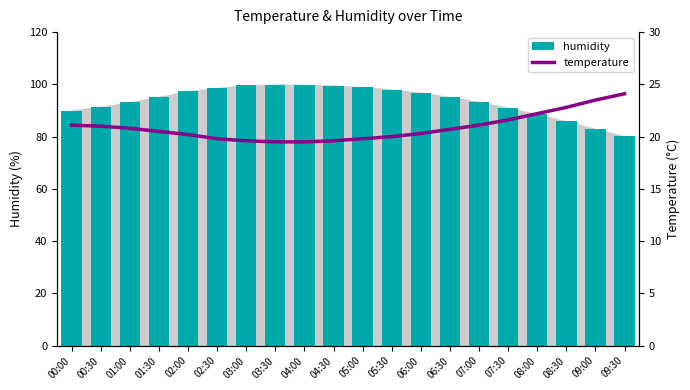

What is the total value across all series at 00:30?

112.4